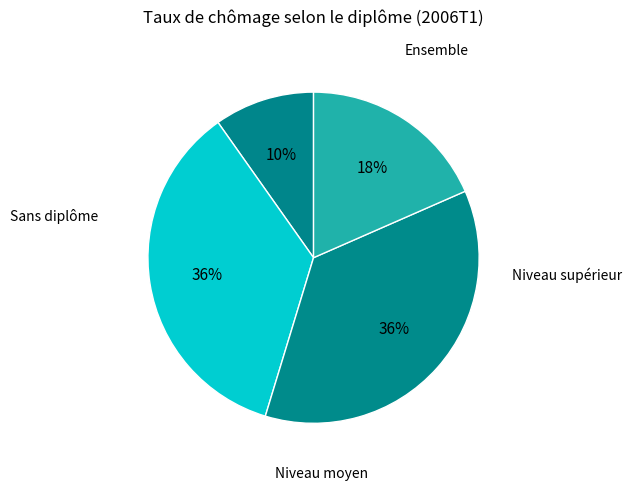

What is the largest slice in the pie chart?

Niveau supérieur (Total)